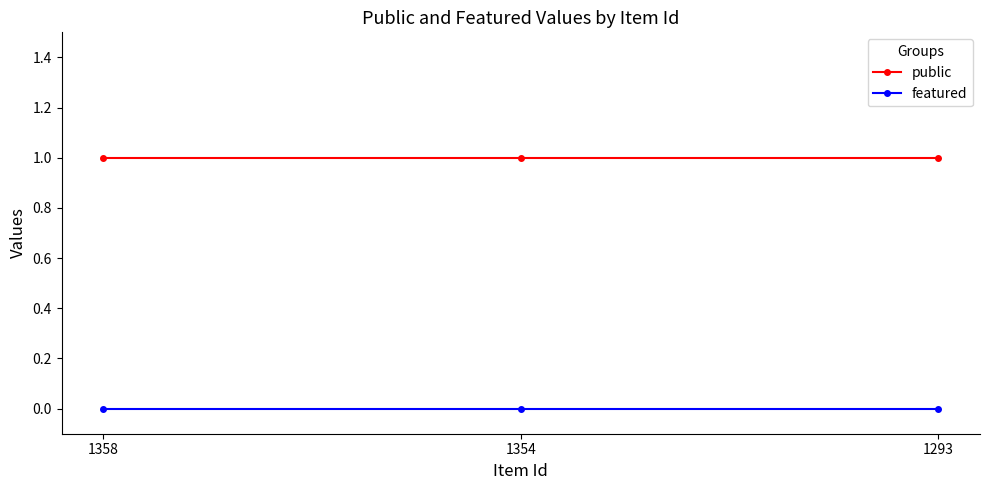

What is the sum of all public values?

3